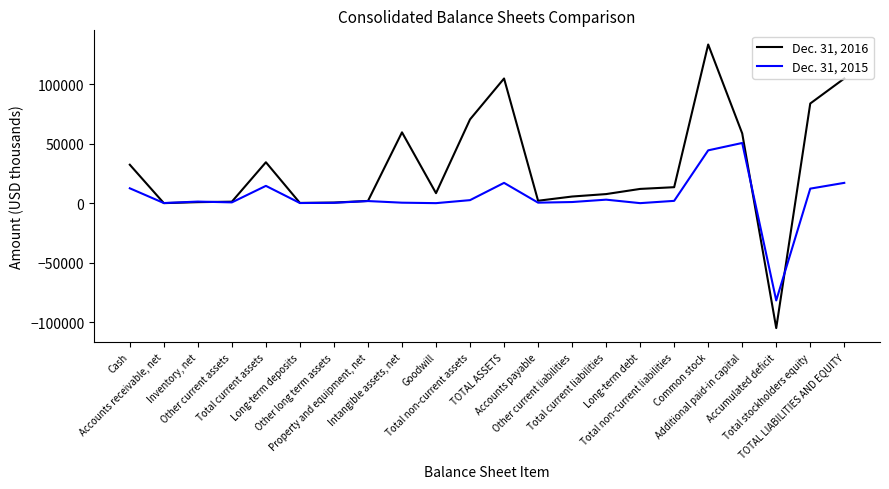

The Dec. 31, 2015 series shows 29482 at Additional paid-in capital. True or false?

False